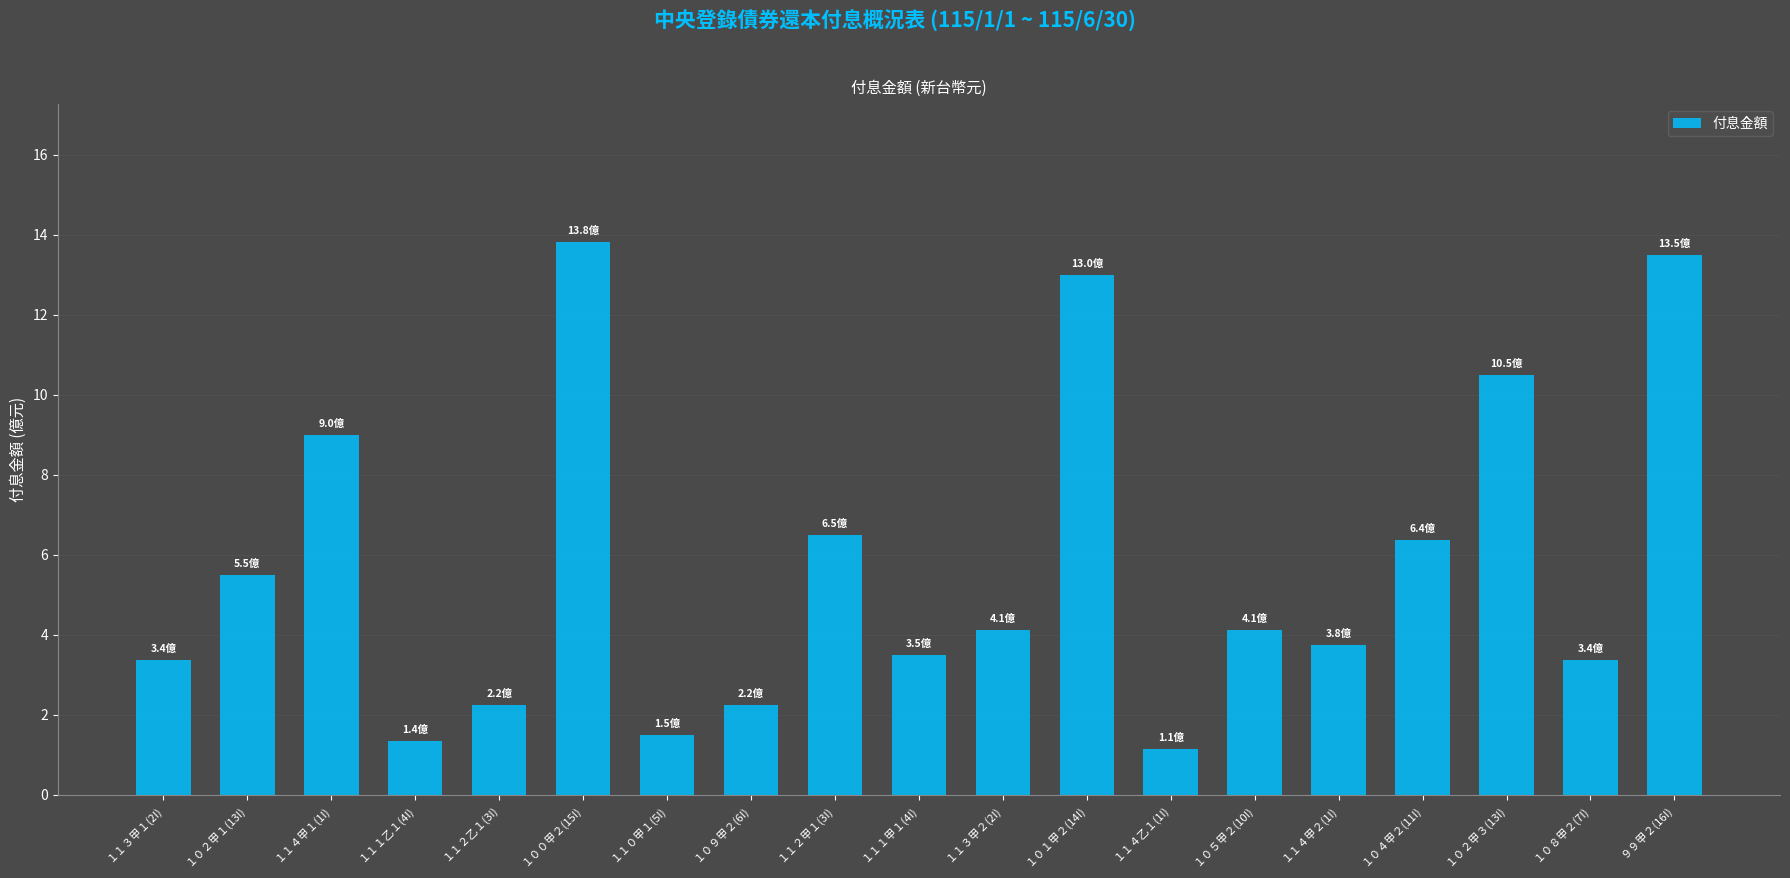

What is the change in value from １１３甲１(2I) to １０２甲３(13I)?

+7.1